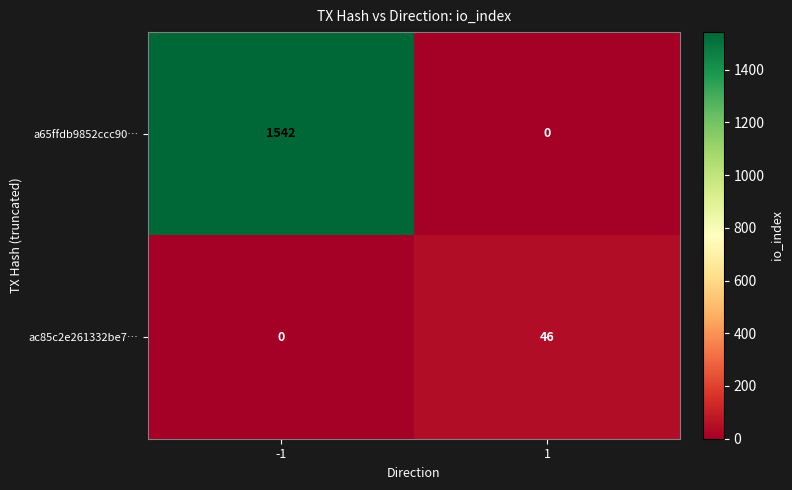

List the series in order of their overall mean, lowest first.

ac85c2e261332be7…, a65ffdb9852ccc90…